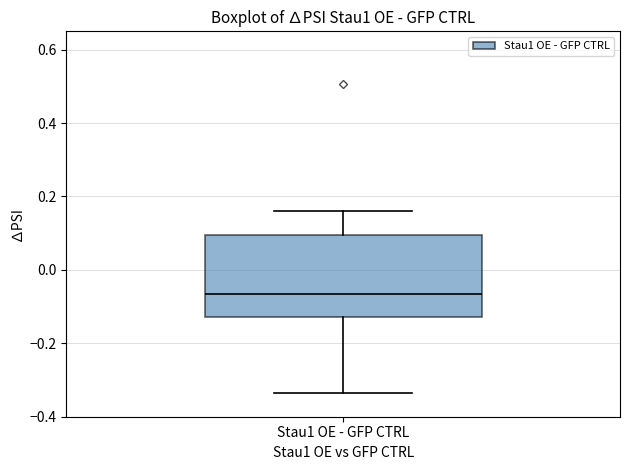

Transcribe this box plot: give where the median line is, the range the box spans, and where the two whiskers end, as read against the y-axis. The values are not printed on the chart, so give them approximately, as read against the axis.

median -0.06, box -0.12 to 0.10, whiskers -0.34 to 0.16